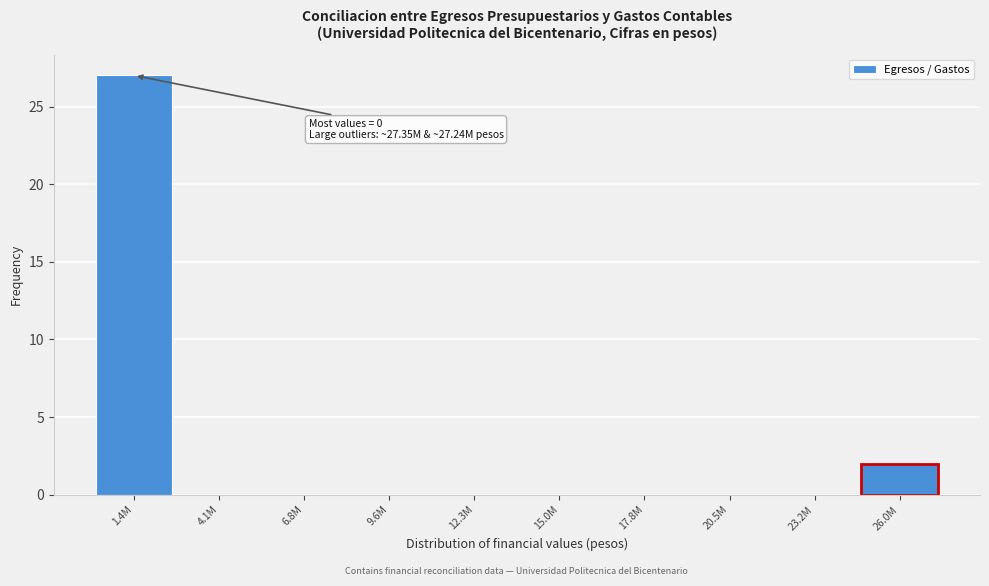

Reading right to left, extract all data points from this chart.

26.0M=2	23.2M=0	20.5M=0	17.8M=0	15.0M=0	12.3M=0	9.6M=0	6.8M=0	4.1M=0	1.4M=27